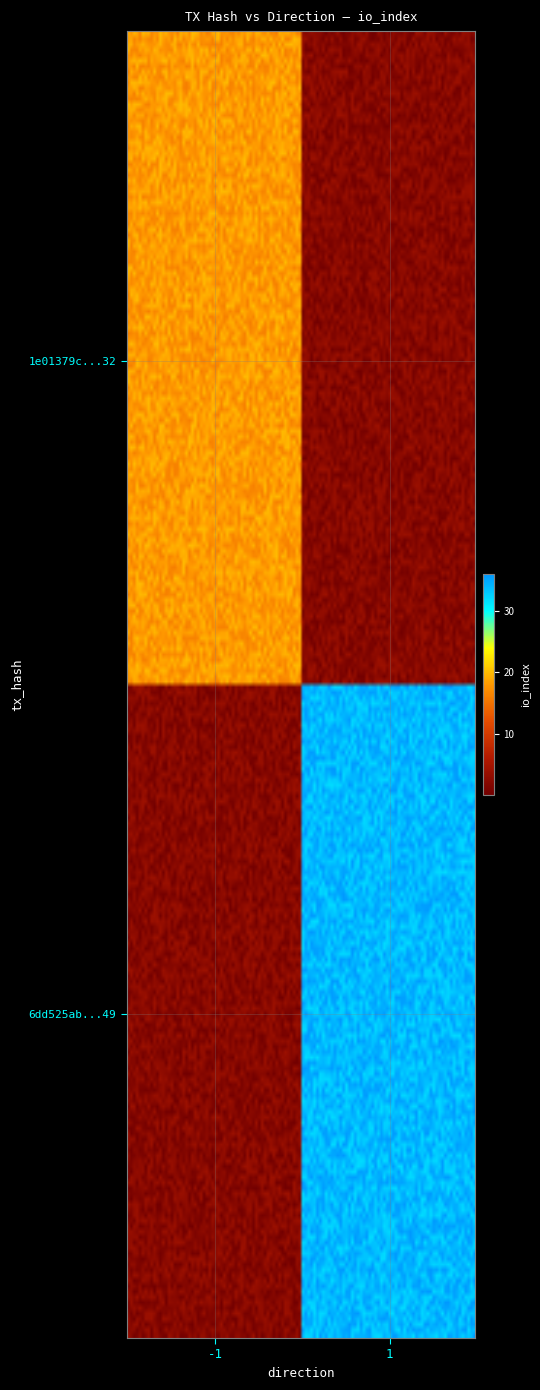

What is the maximum value shown in the chart?

32